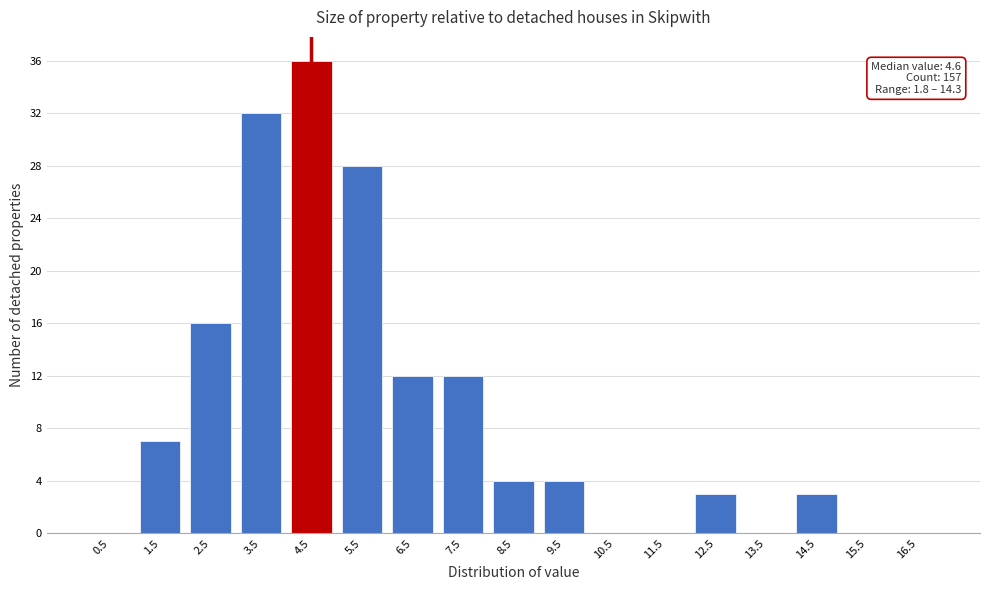

Which range on the x-axis has the tallest bar?

4 to 5